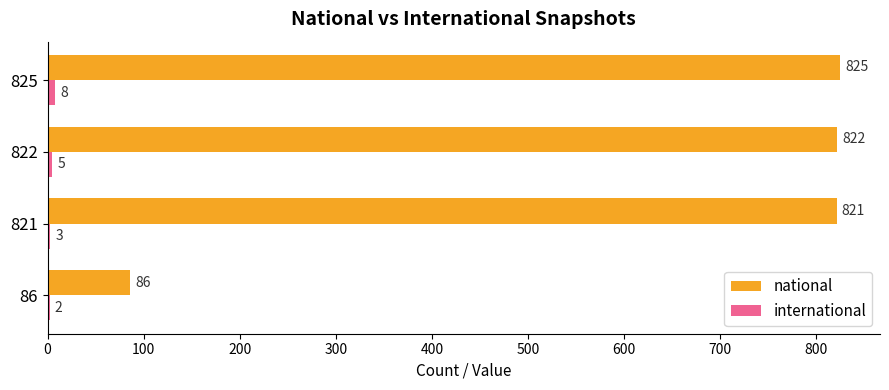

Which series changed the most between 86 and 822?

national